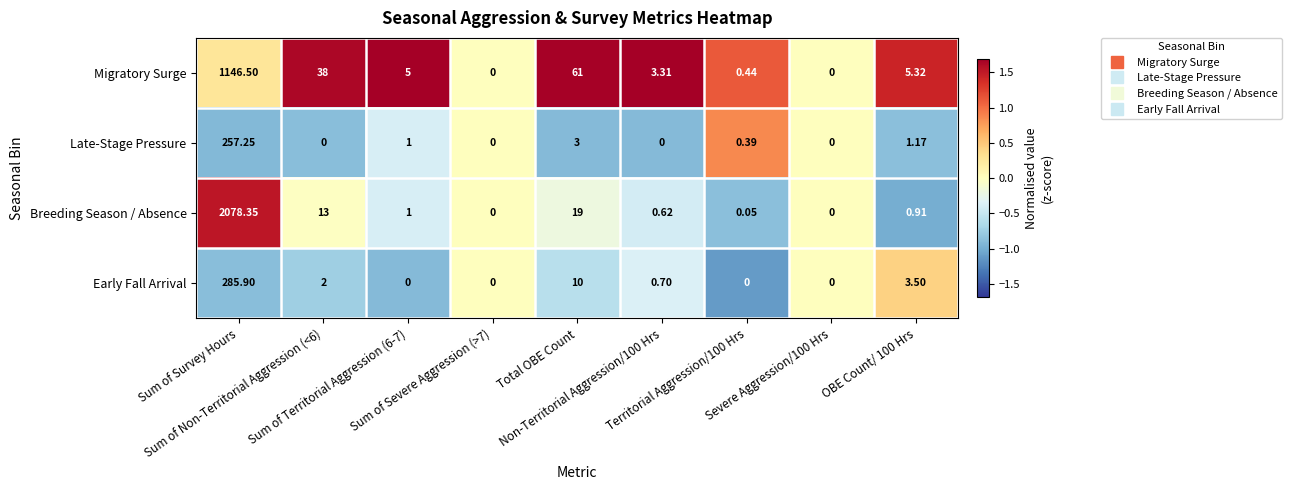

How many distinct data groups are displayed?

4